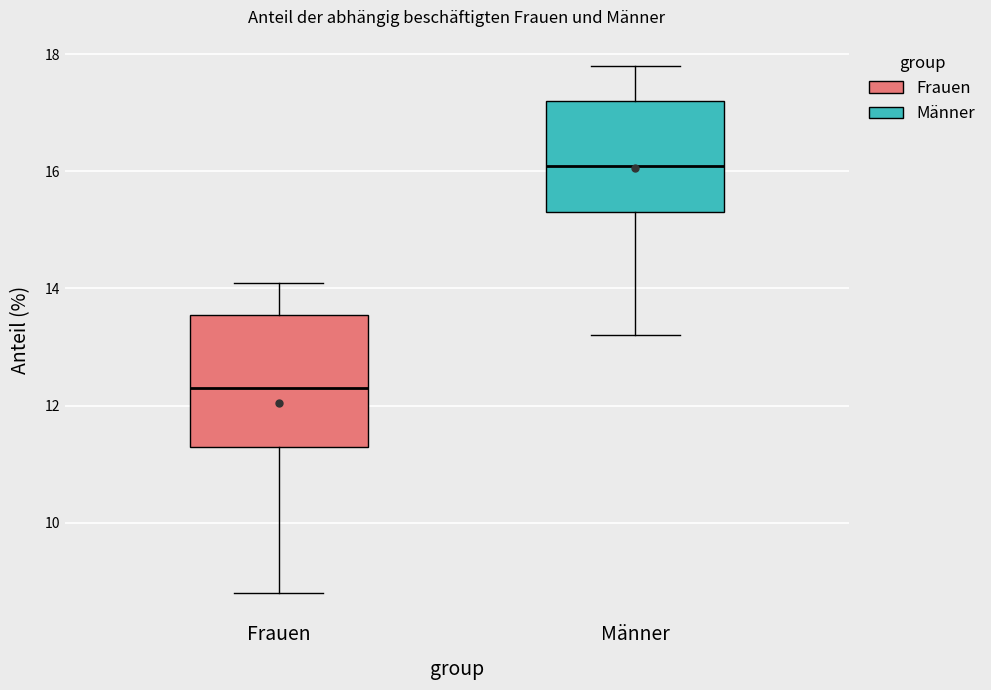

Reading left to right, read every box against the y-axis: the position of its median line, the range the box covers, and the ends of its whiskers. The values are not printed on the chart, so give them approximately, as read against the axis.

Frauen: median 12.4, box 11.4 to 13.6, whiskers 8.8 to 14.2
Männer: median 16.2, box 15.4 to 17.2, whiskers 13.2 to 17.8